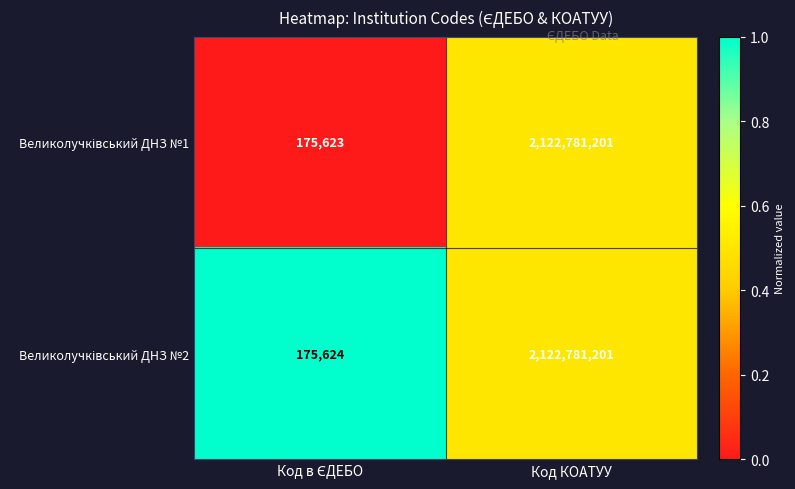

What is the greatest value displayed?

2122781201